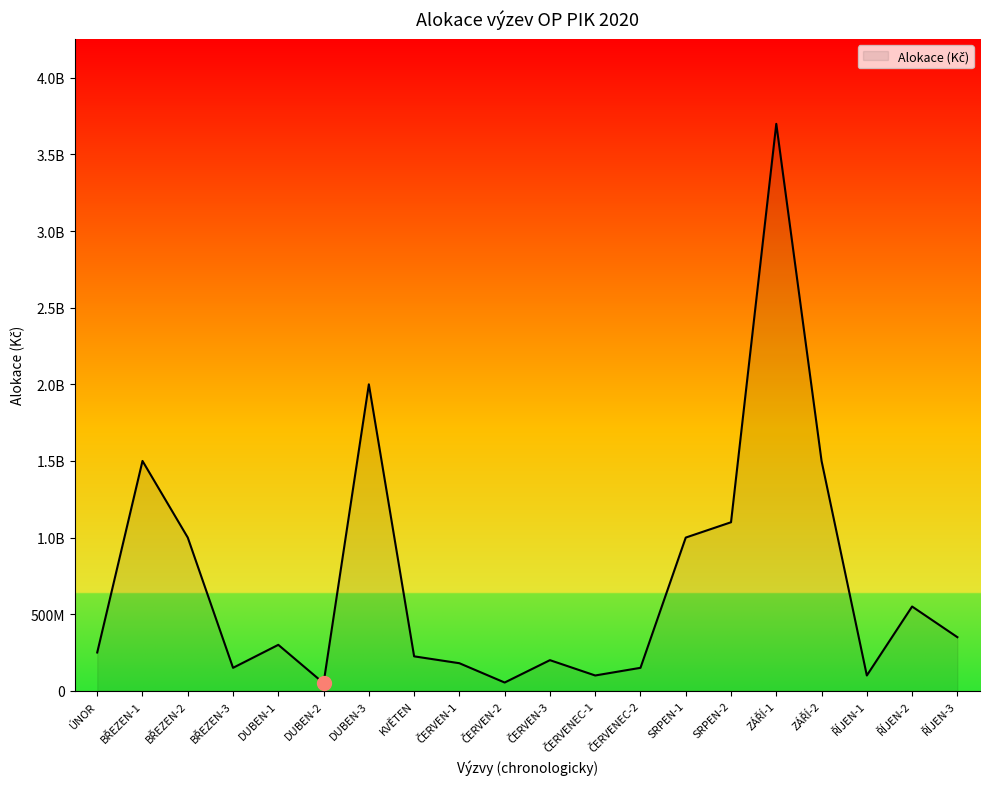

Is this an area chart (filled region under the line)?

Yes